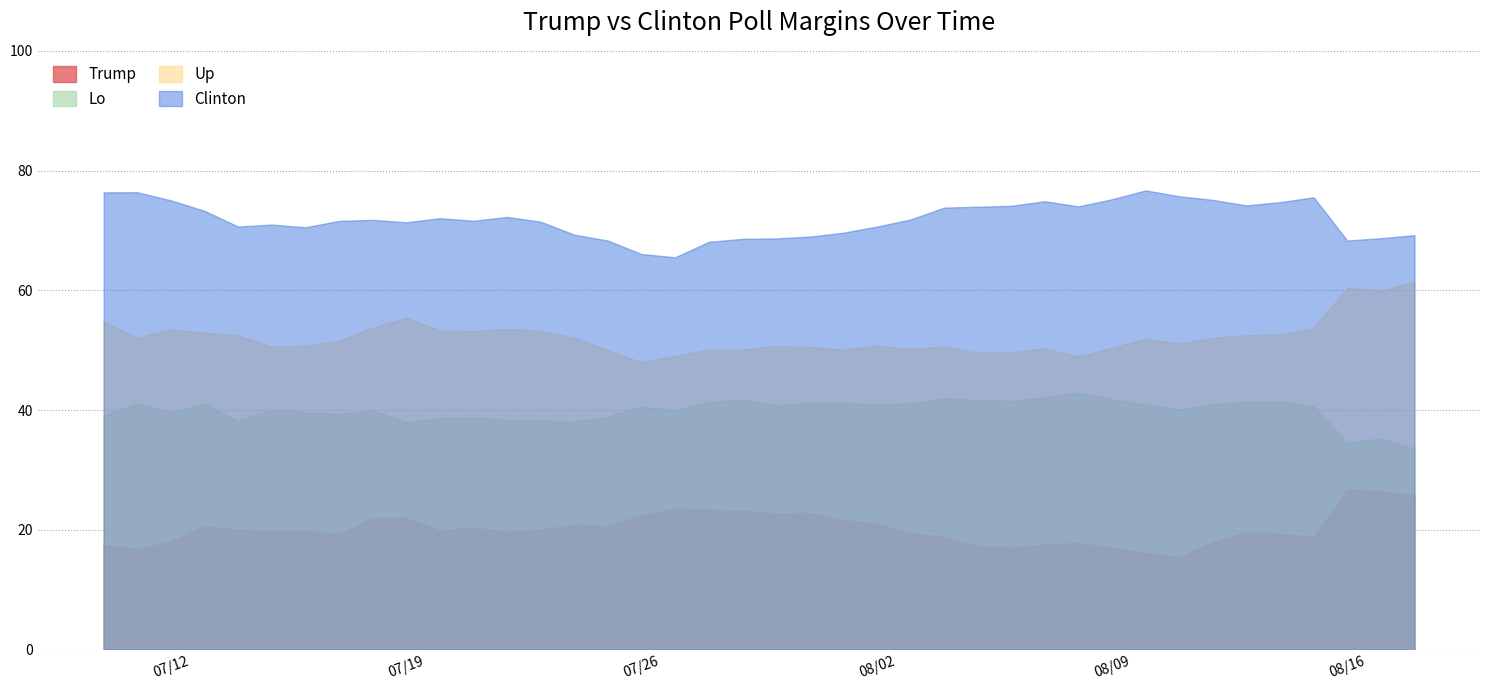

How many interior local valleys does the Lo series have?

11